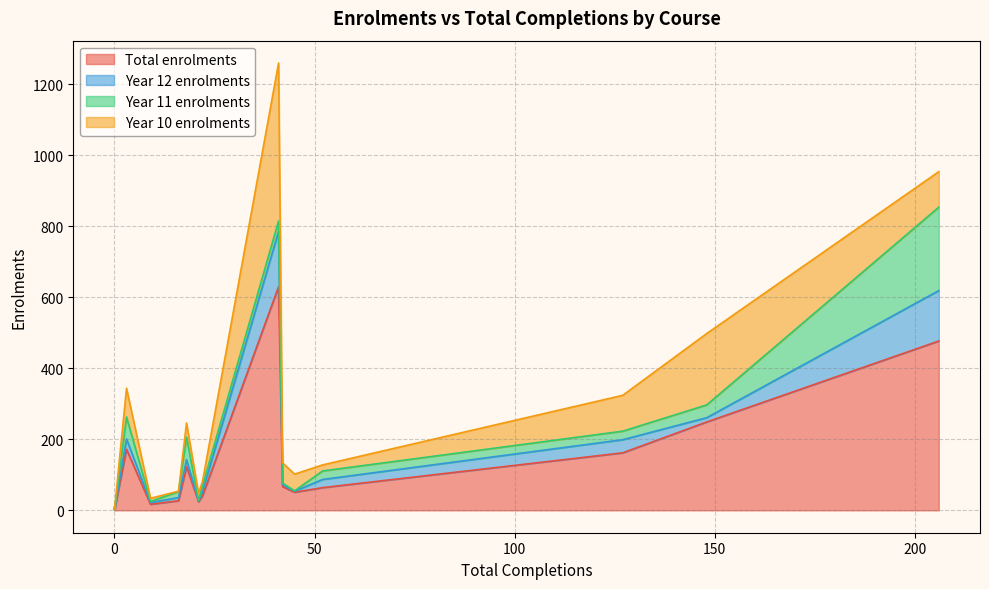

What is the maximum value for Year 12 enrolments?

156